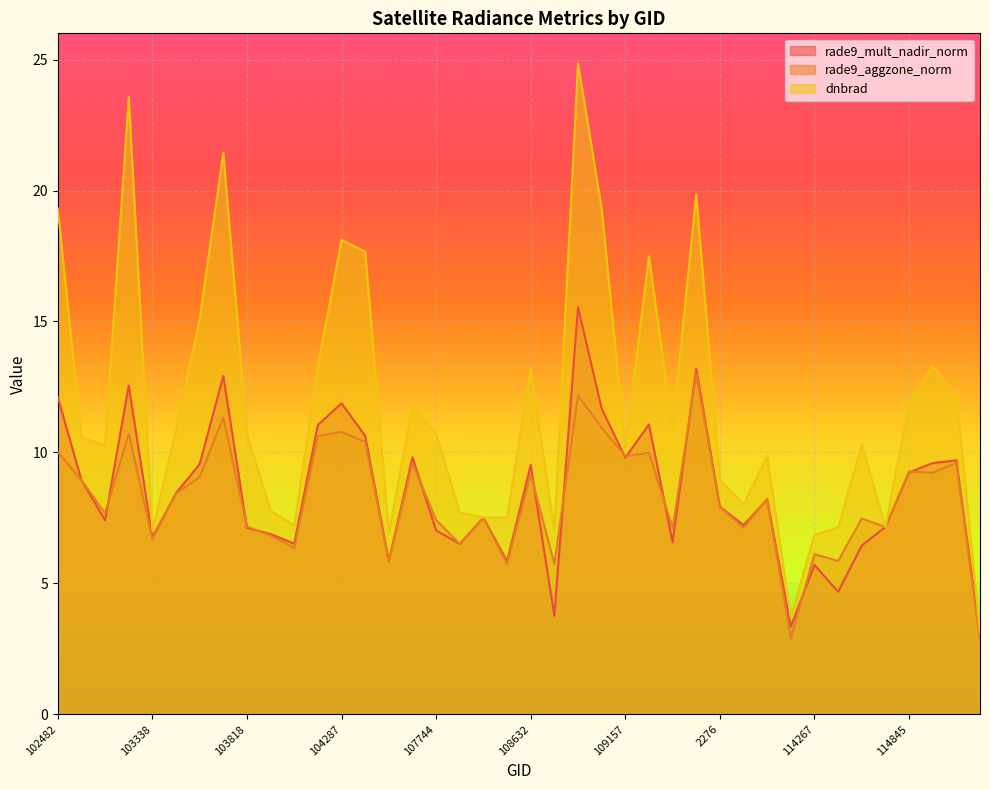

Between 110385 and 114731, which series saw the biggest shift?

dnbrad